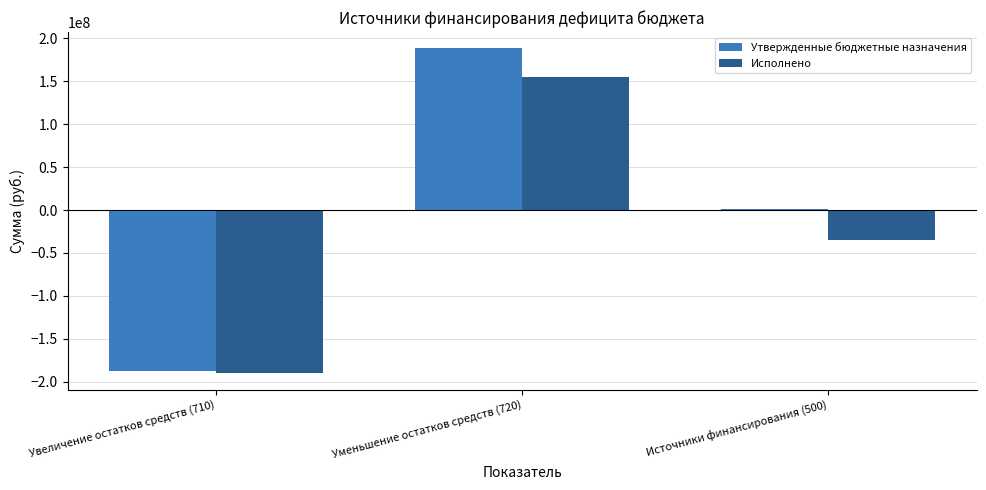

Which series changed the most between Уменьшение остатков средств (720) and Источники финансирования (500)?

Исполнено